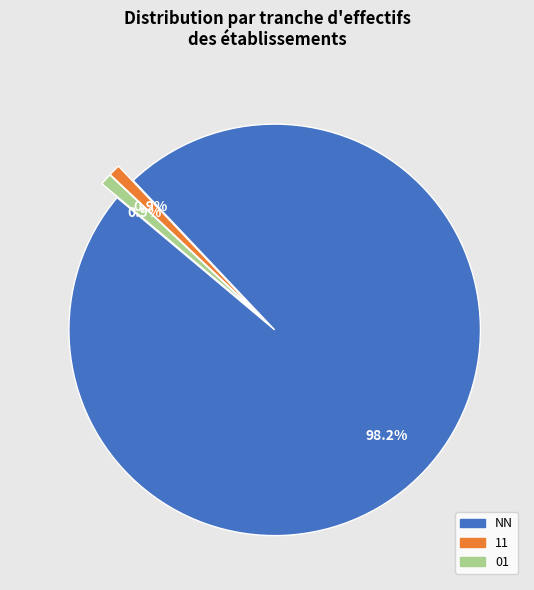

Does any single category account for the majority?

Yes